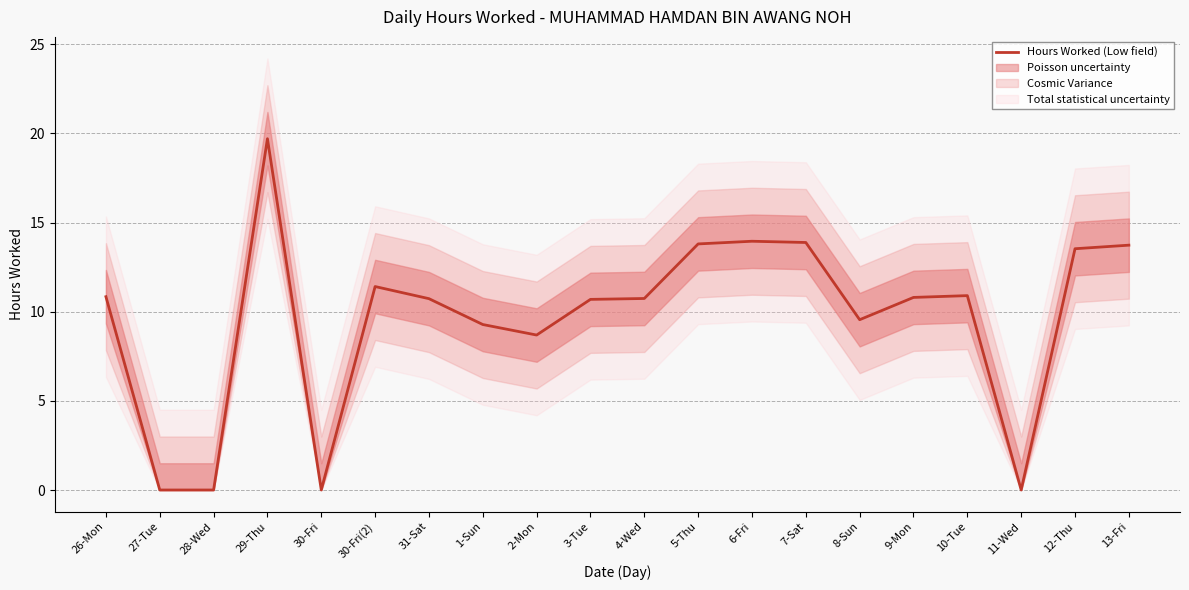

True or false: there are more than 1 points higher than both neighbors.

True